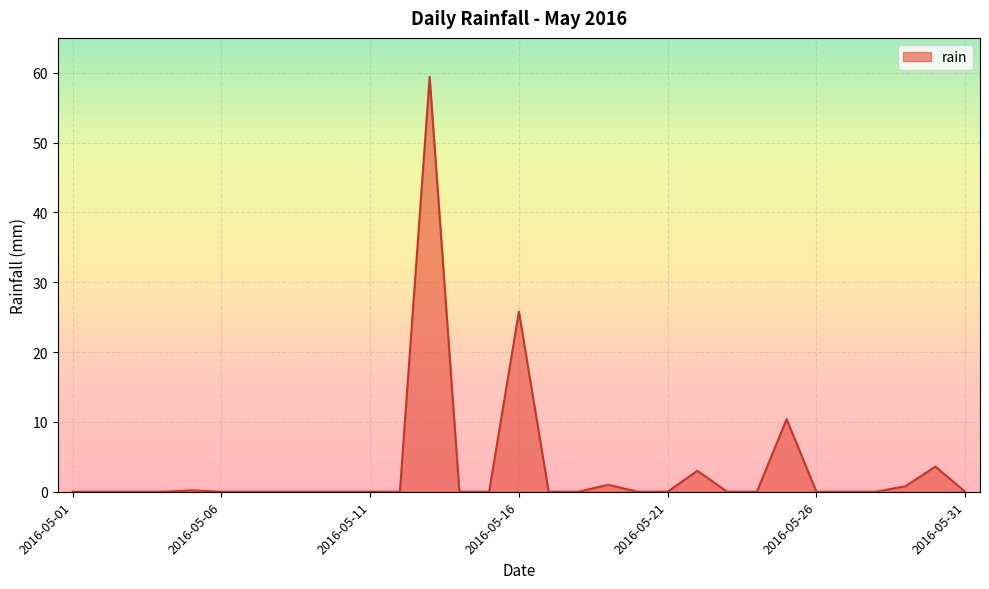

True or false: the data has more than 0 interior local peaks.

True